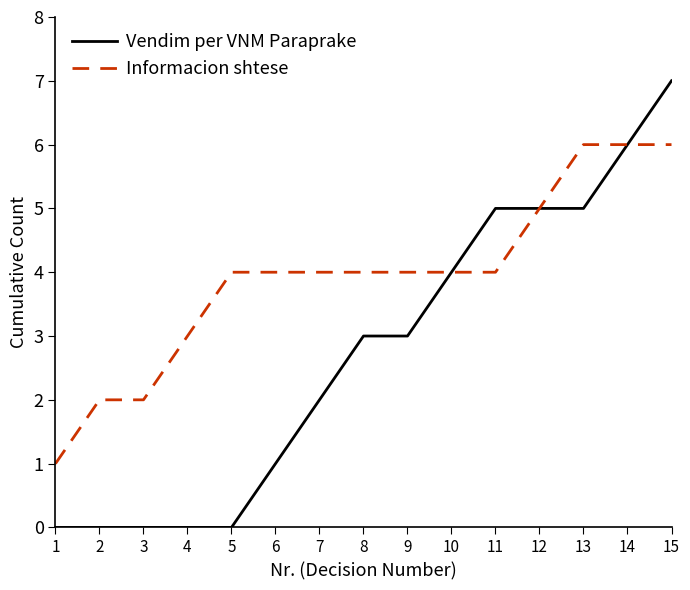

Between 6 and 12, which series saw the biggest shift?

Vendim per VNM Paraprake